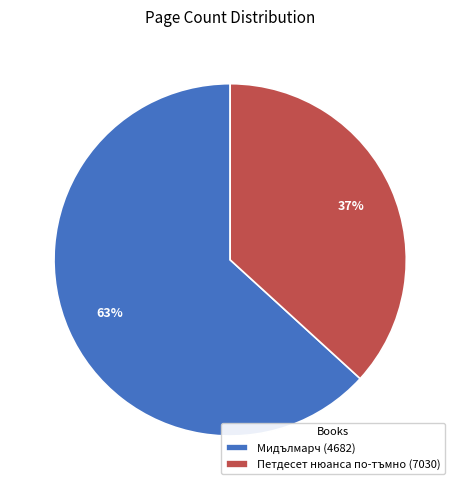

To the nearest percent, what is the average slice percentage?

50%